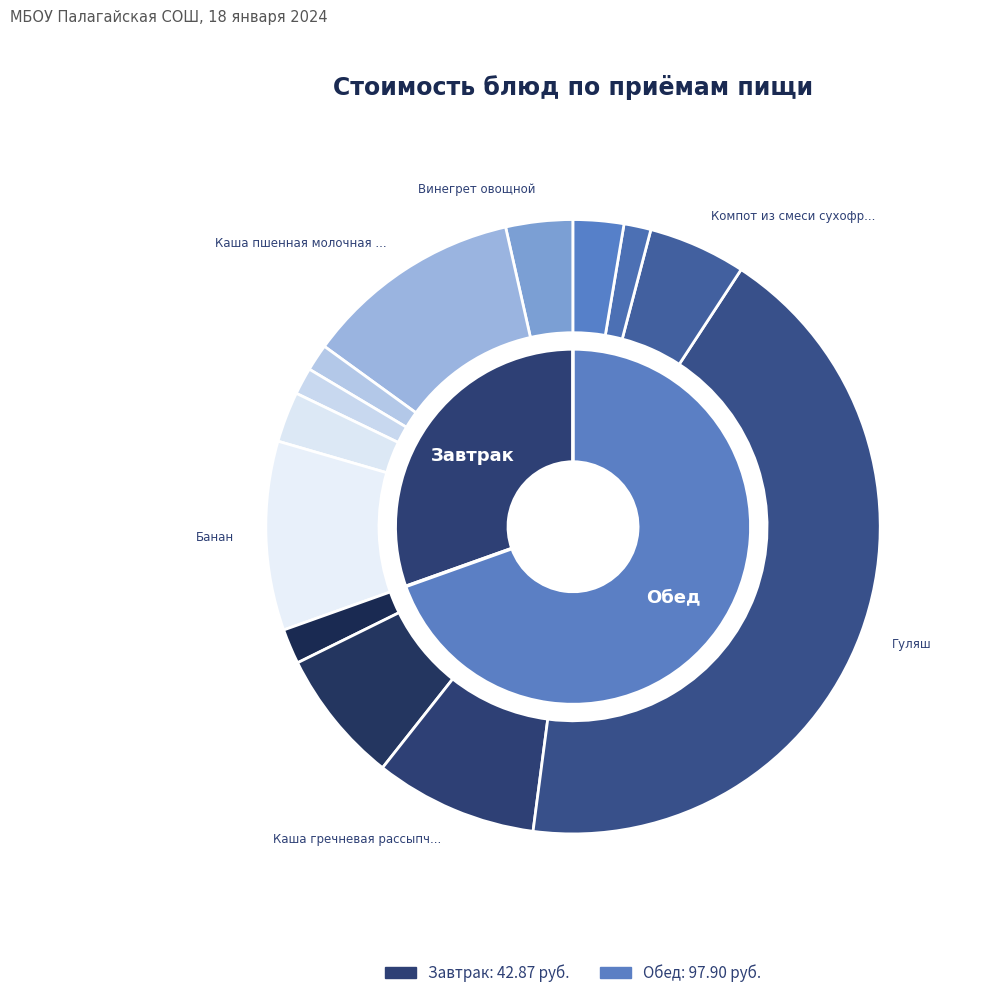

Does Чай с сахаром account for over 50% of the chart?

No